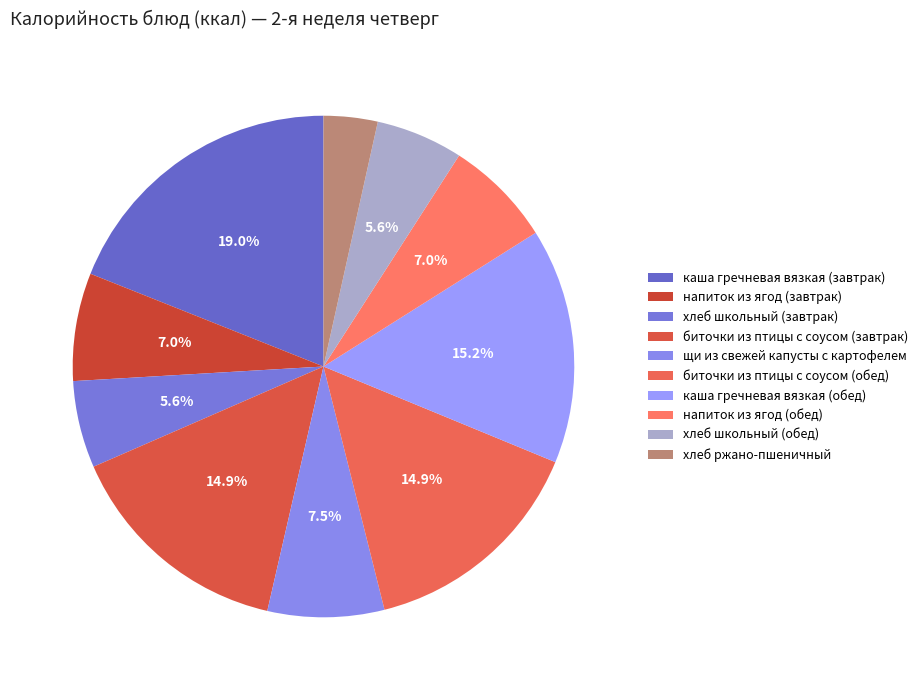

Do биточки из птицы с соусом (обед) and каша гречневая вязкая (завтрак) together represent more than half of the pie?

No